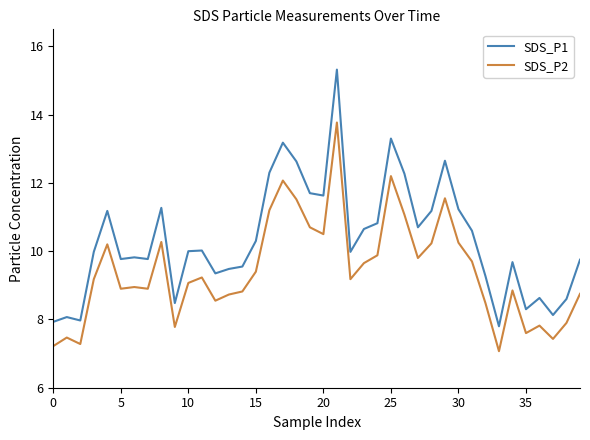

Which series has the largest range (max minus min)?

SDS_P1